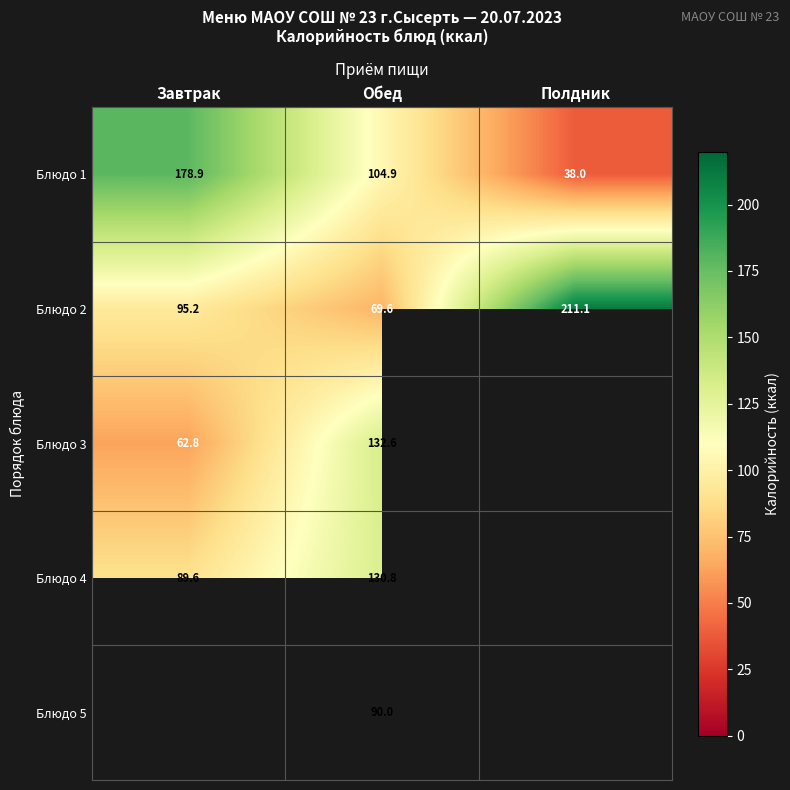

Rank the categories by Блюдо 1 value from lowest to highest.

Полдник, Обед, Завтрак